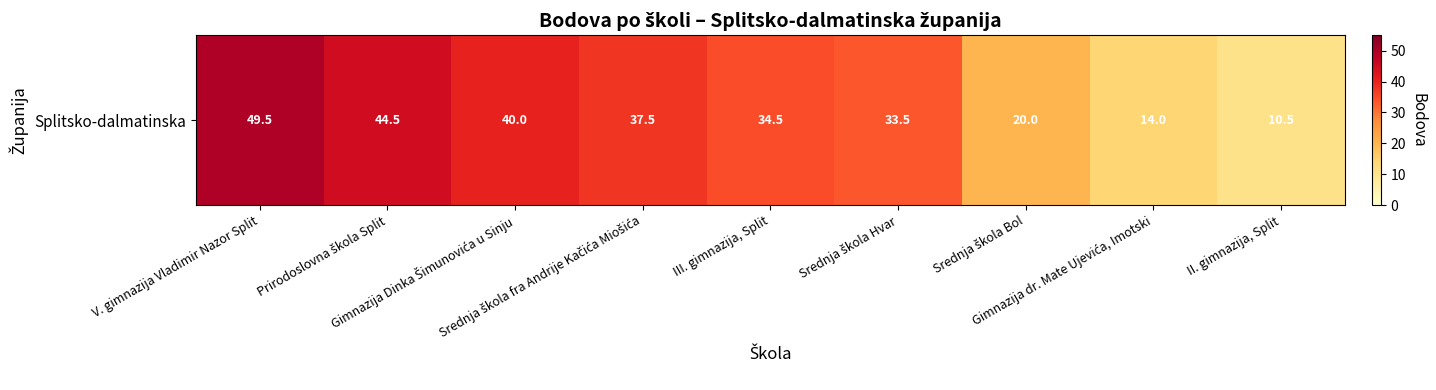

The value at Prirodoslovna škola Split is 62.5. True or false?

False